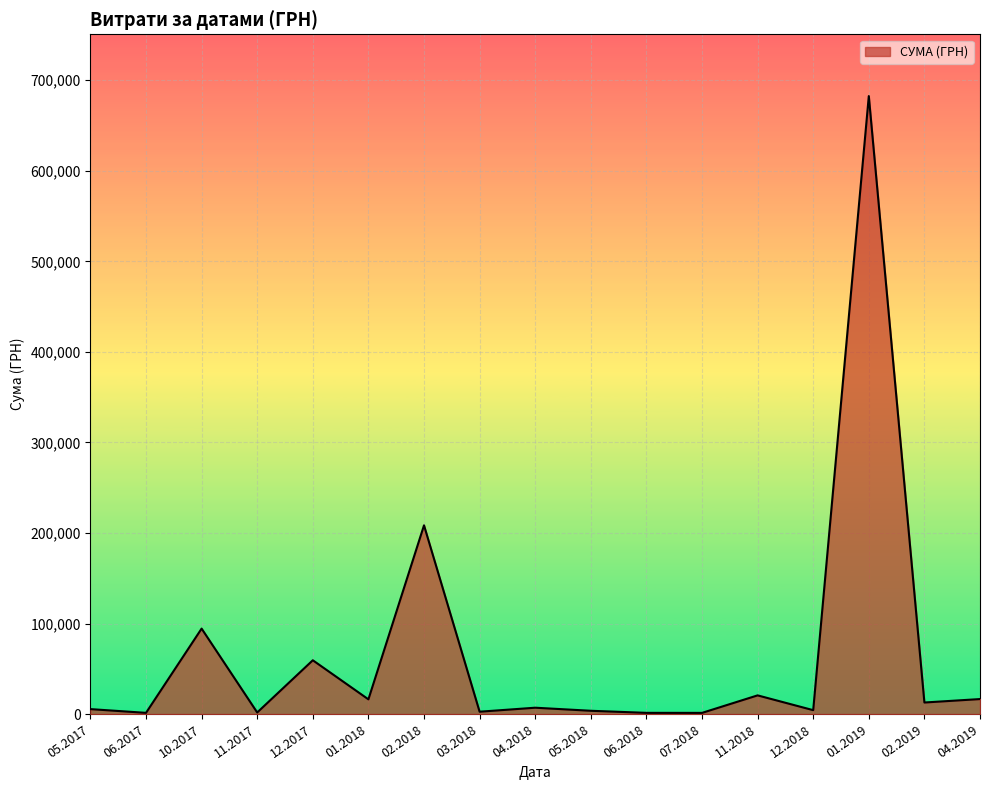

What is the greatest value displayed?

682486.6